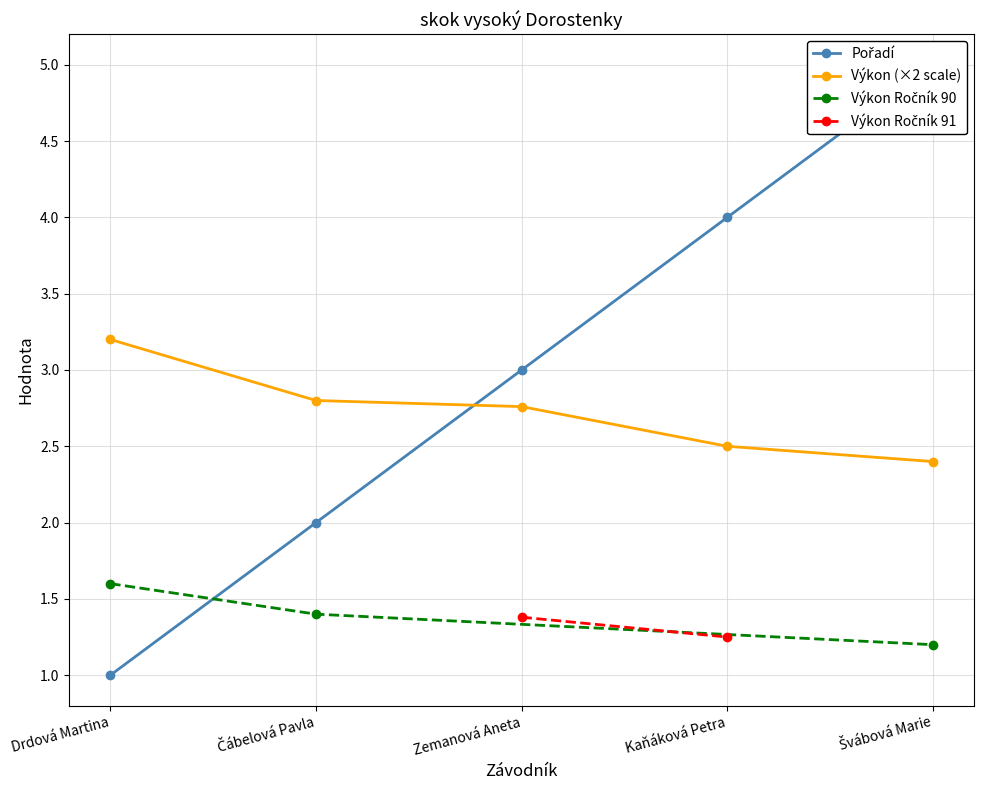

Where do Pořadí and Výkon first cross each other?

Čábelová Pavla and Zemanová Aneta